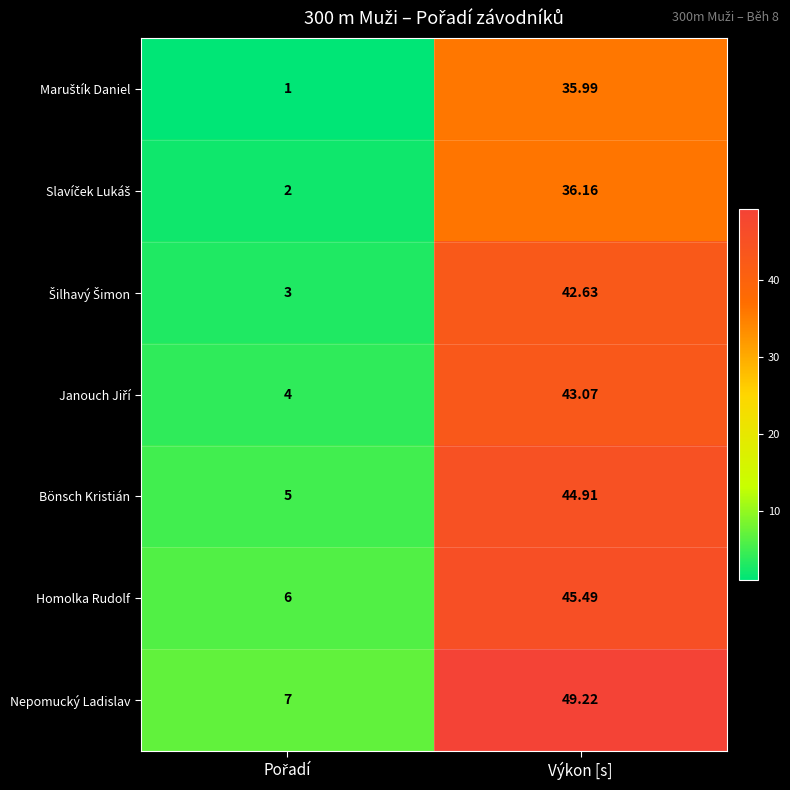

What is the total value across all series at Výkon [s]?

297.5